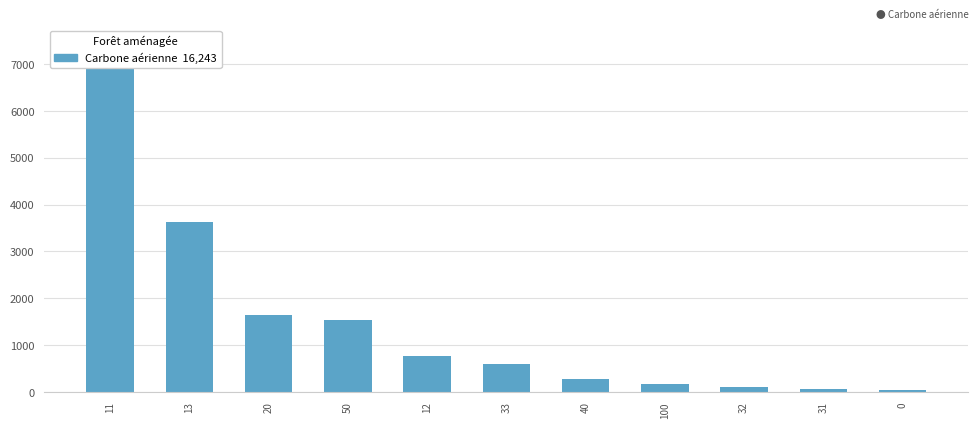

Approximately how many times larger is the value at 33 compared to 12?

0.8